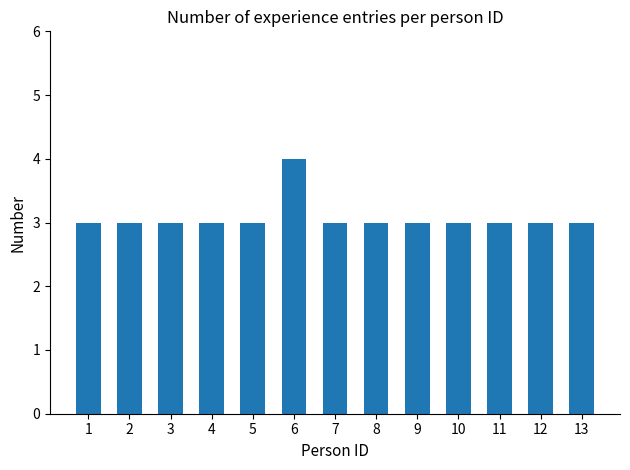

What is the value of the 10th bar from the left?

3